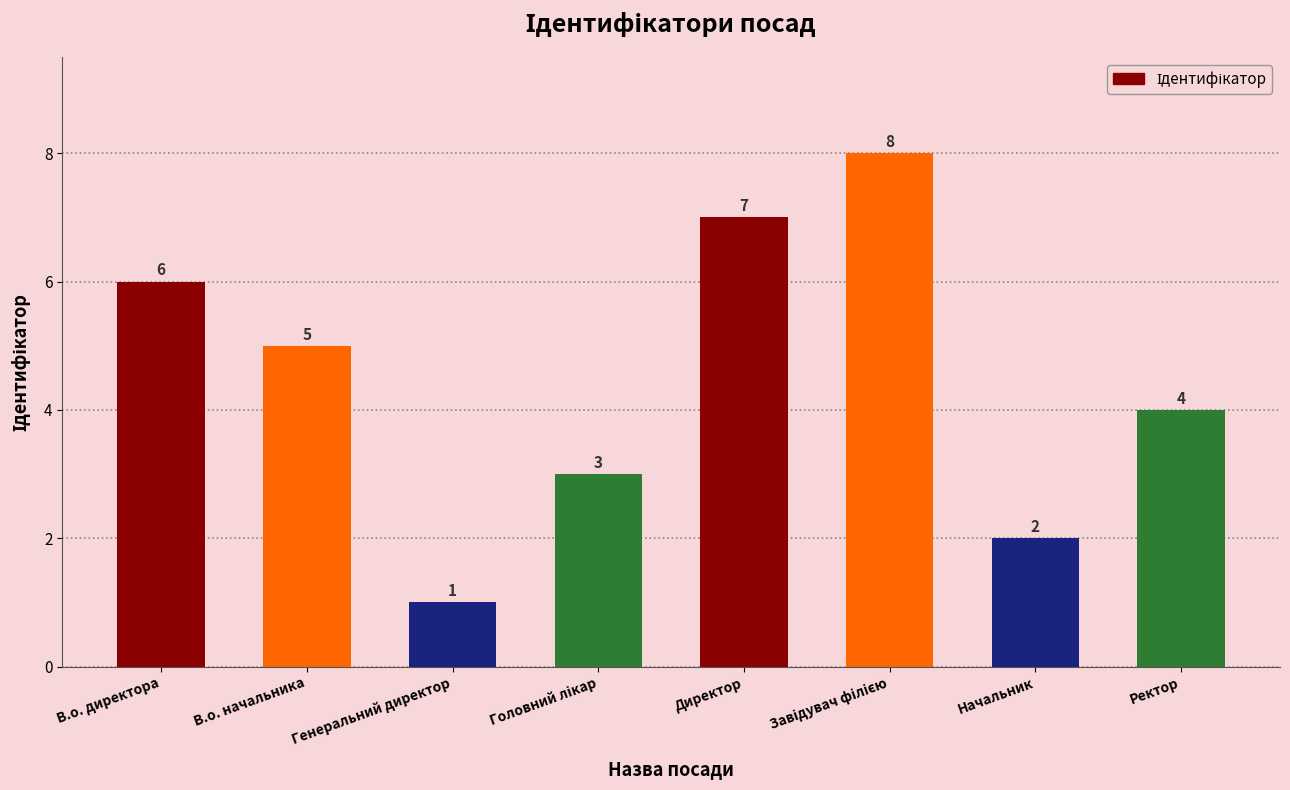

What is the difference between the maximum and minimum values?

7